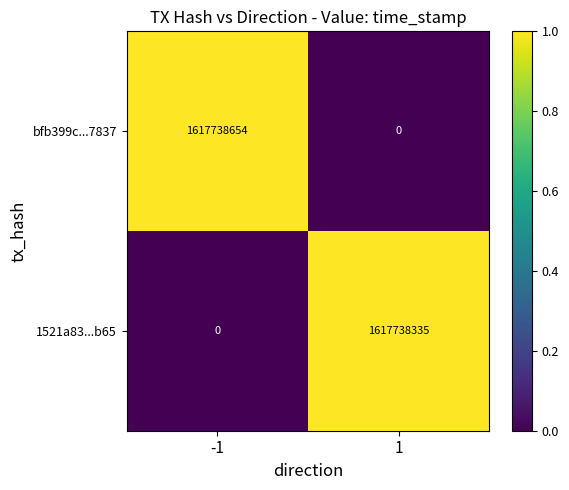

True or false: bfb399c...7837 has a value of 962974952 at -1.

False